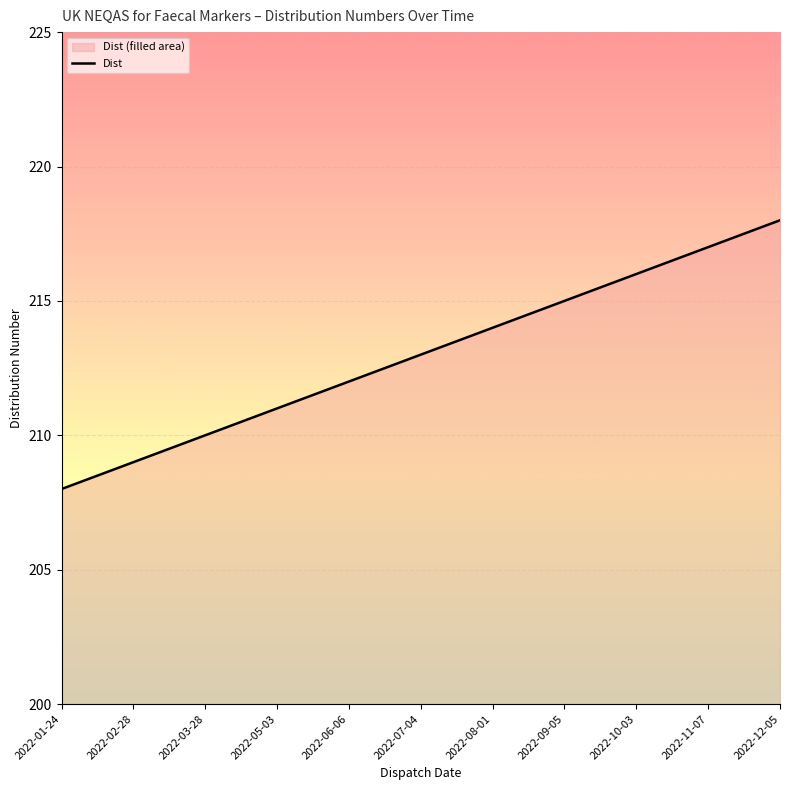

Between 2022-01-24 and 2022-11-07, which is larger?

2022-11-07